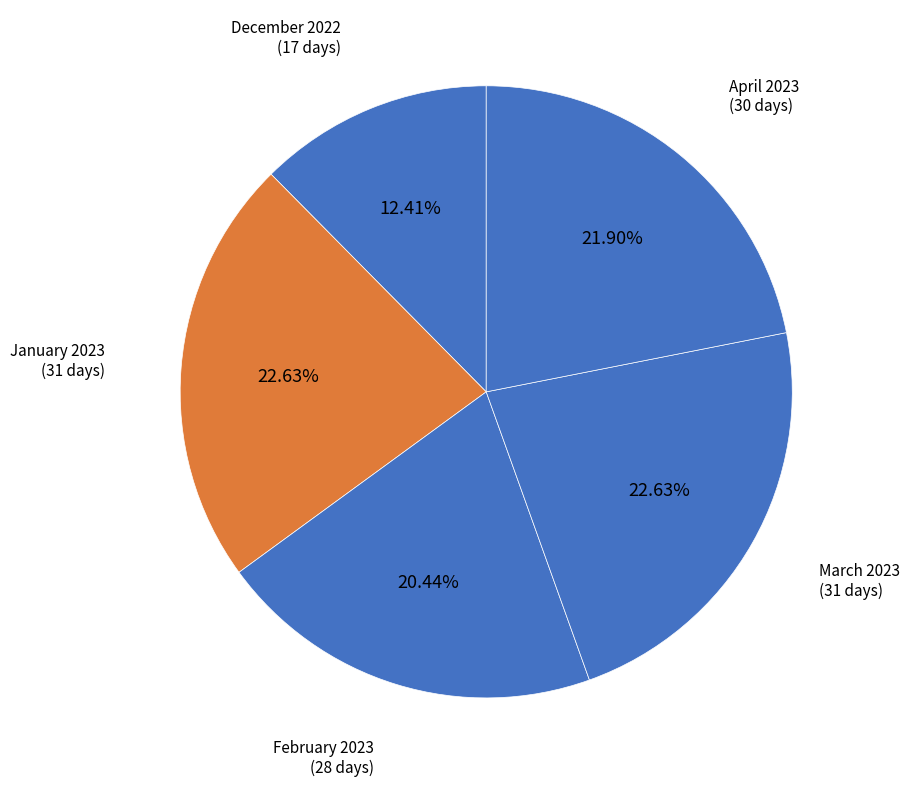

Count the number of slices in the pie.

5